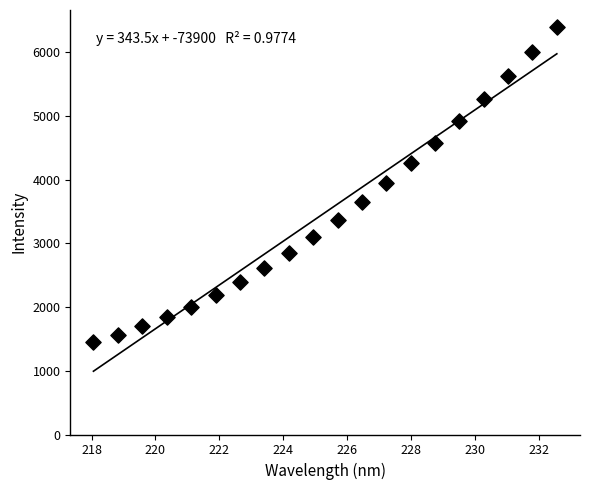

What is the range of Y values (max minus min)?

4933.0